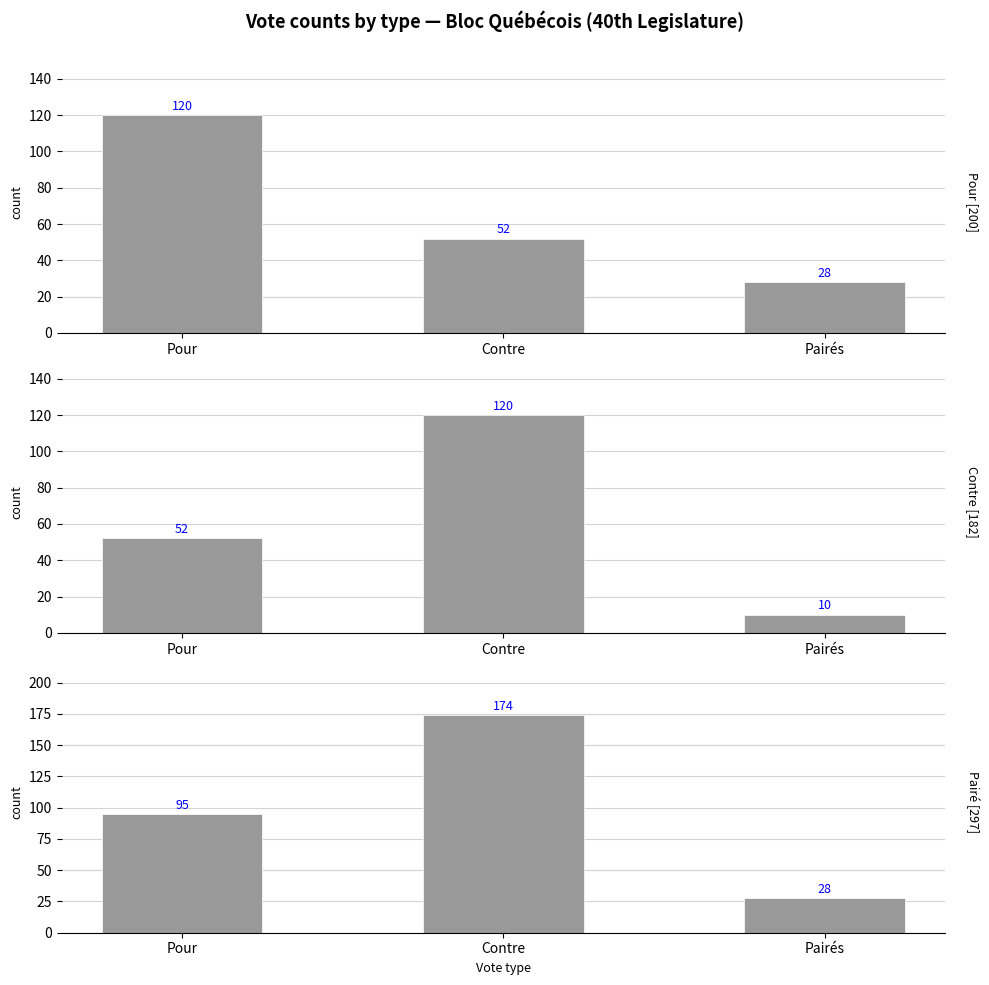

Rank the series at Pairés from lowest to highest value.

Contre, Pour, Pairé